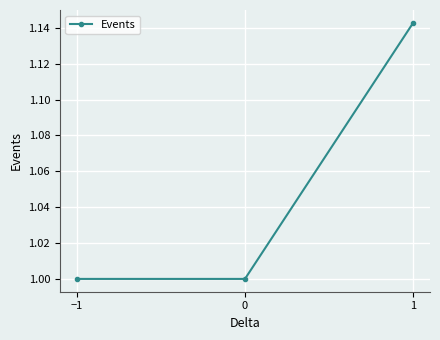

What is the sum of the values at 1 and 0?

2.1